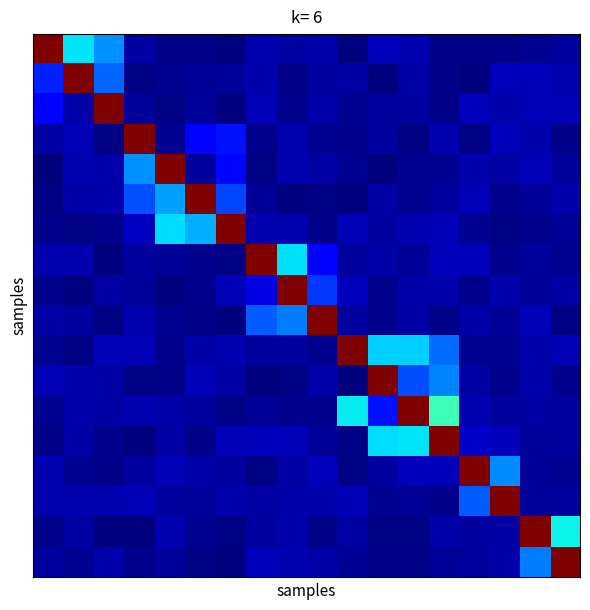

At how many categories does at least one series exceed 0?

18